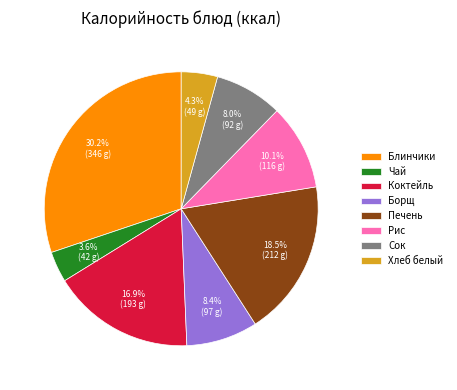

Which slice is the smallest?

Чай